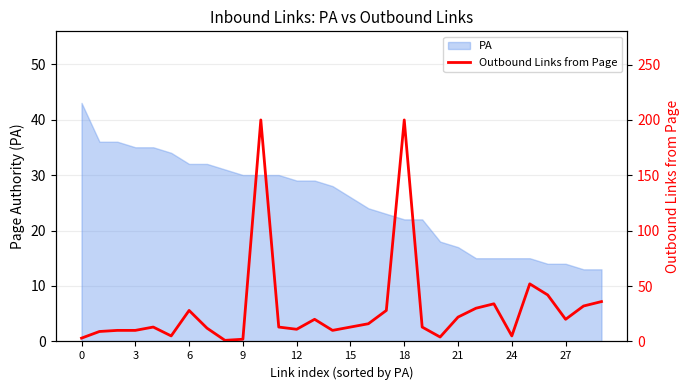

What is the sum of all values?

894